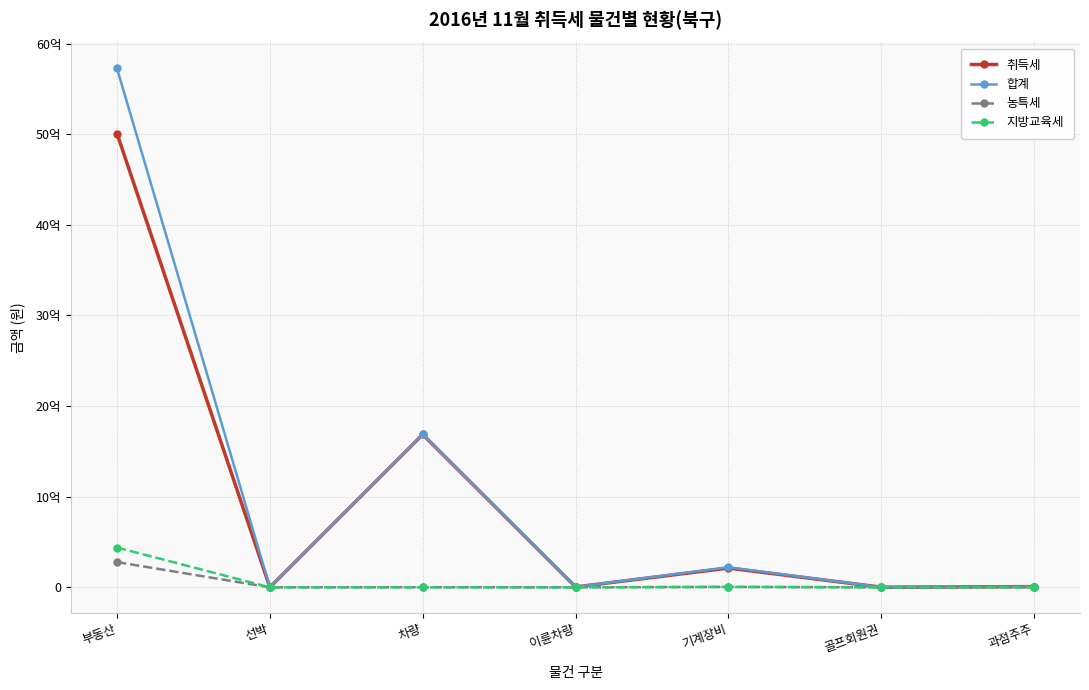

What are all the series names shown in the legend?

취득세, 합계, 농특세, 지방교육세